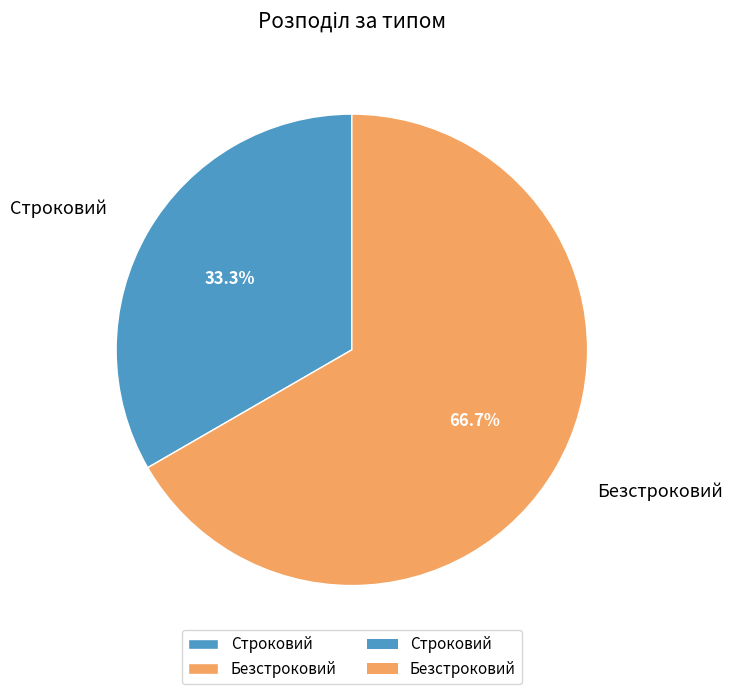

Approximately how many times larger is the value at Безстроковий compared to Строковий?

2.0